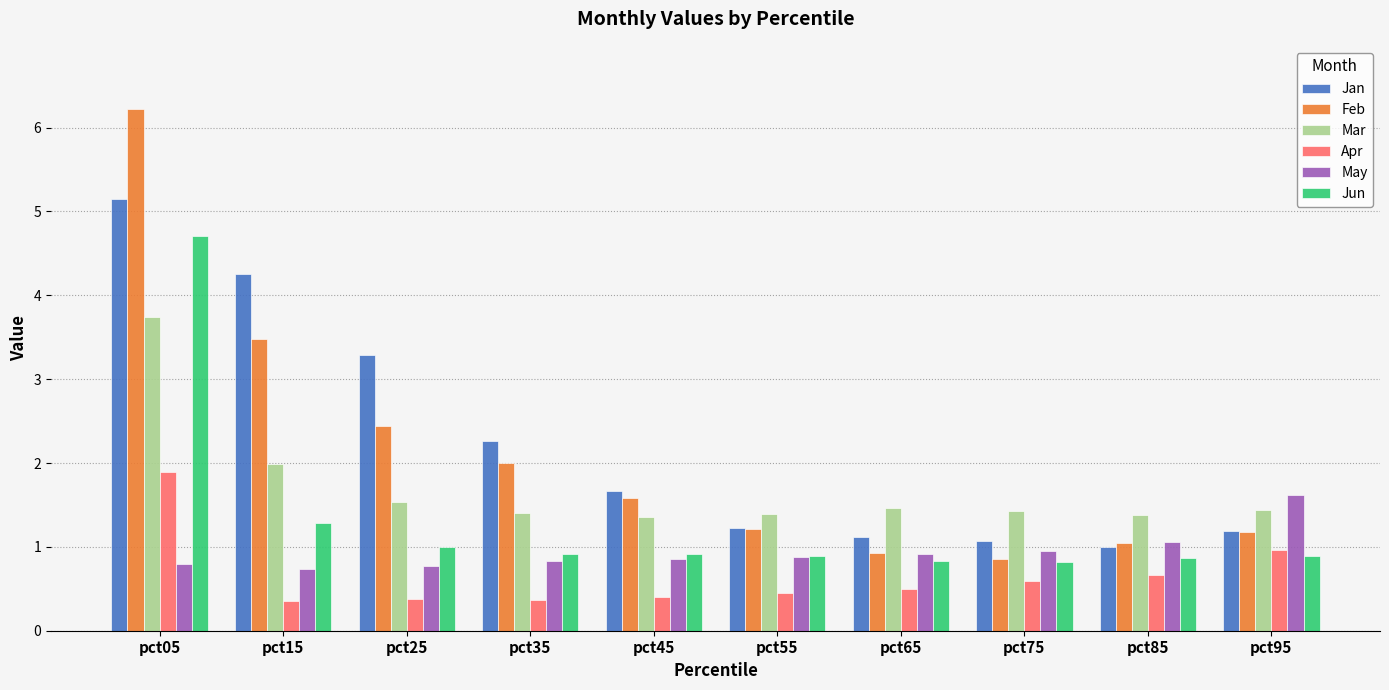

The Feb series shows 5.8 at pct15. True or false?

False